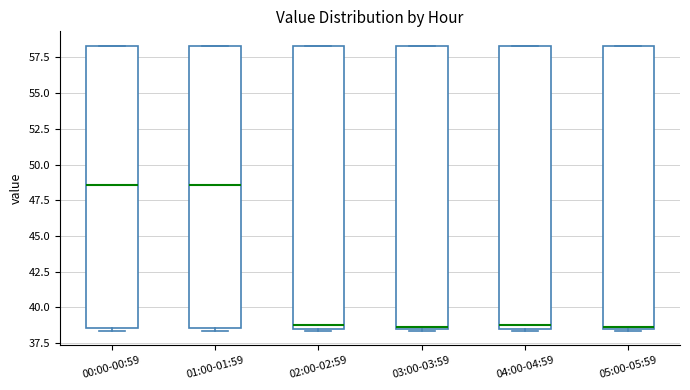

Where is the lower edge of the box for 02:00-02:59 on the y-axis? The values are not printed on the chart, so give them approximately, as read against the axis.

38.5